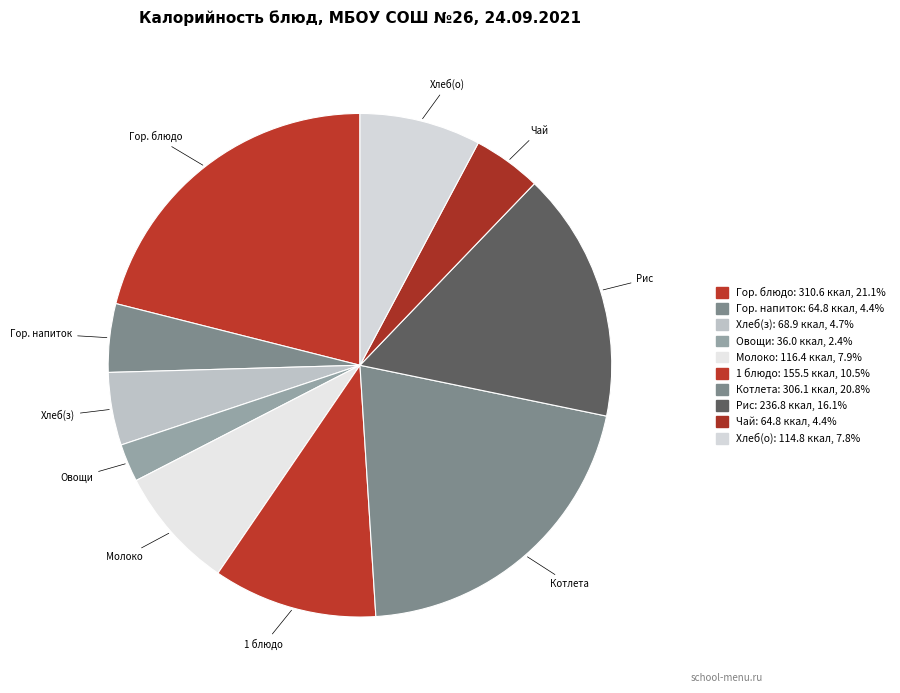

What is the largest slice in the pie chart?

Завтрак (гор. блюдо)